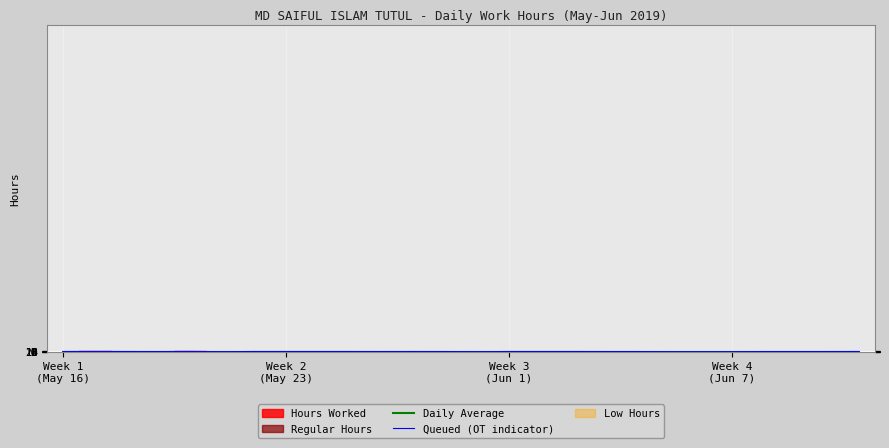

The Queued (OT indicator) series shows 11.3 at Week 1
(May 16). True or false?

True